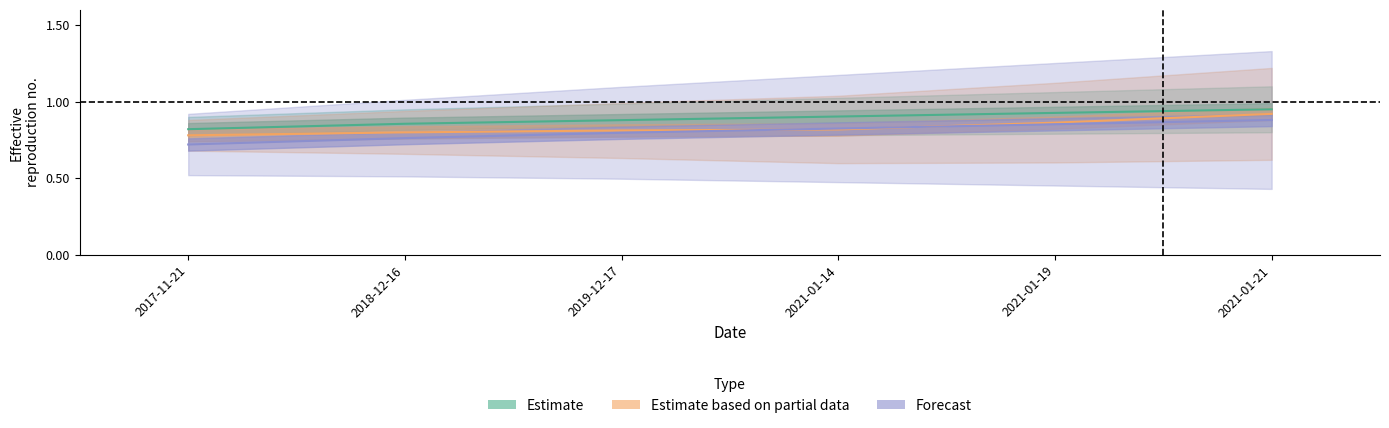

The value of Estimate at 2021-01-21 is 1.7. True or false?

False